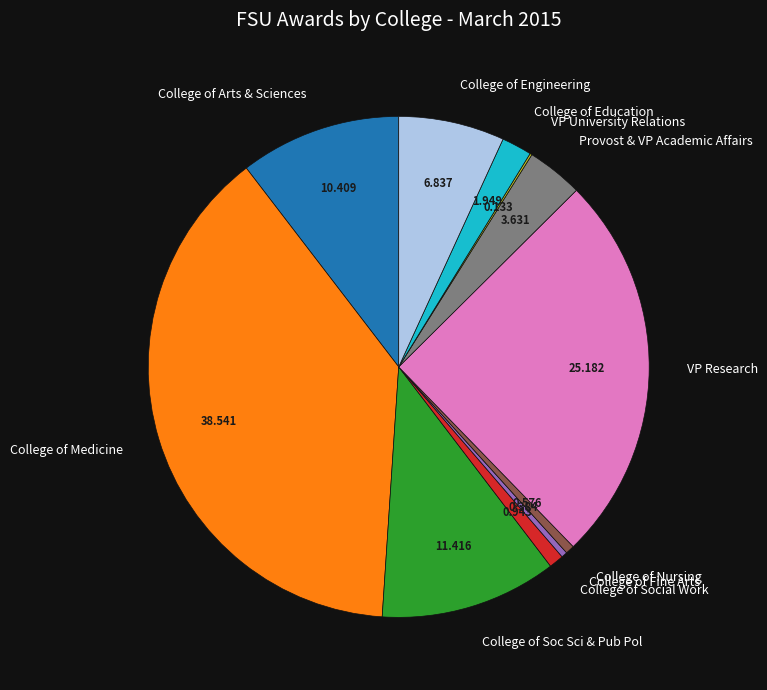

Is it true that VP Research is 25% of the pie?

True